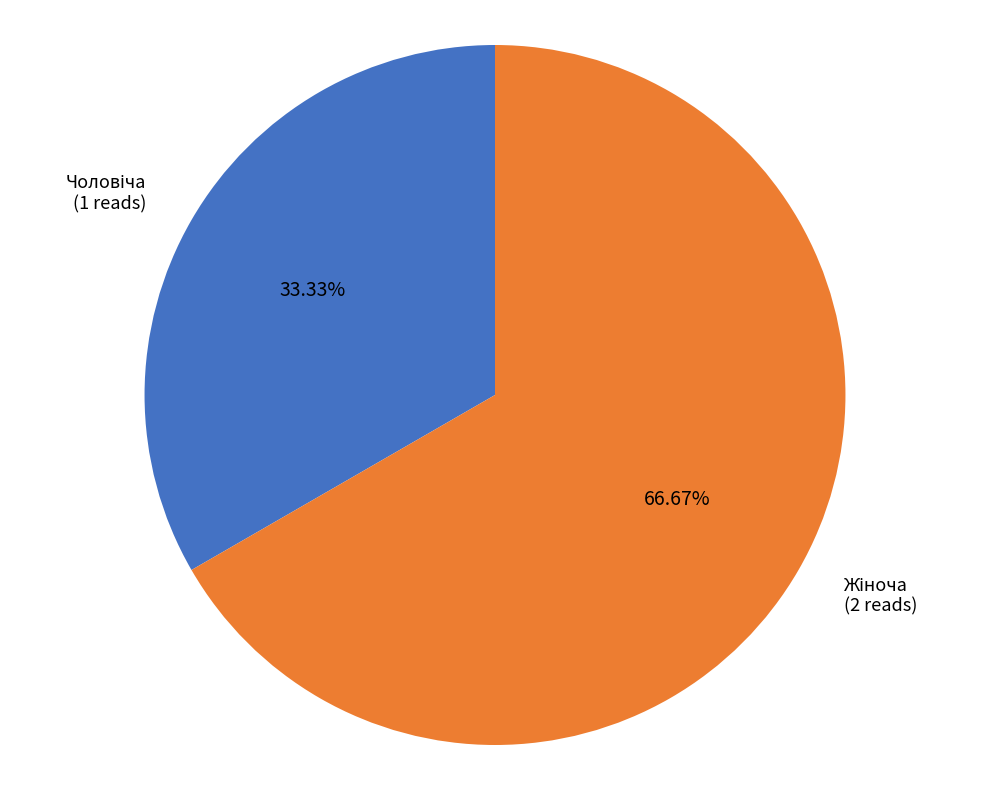

Is there a majority slice in this chart?

Yes